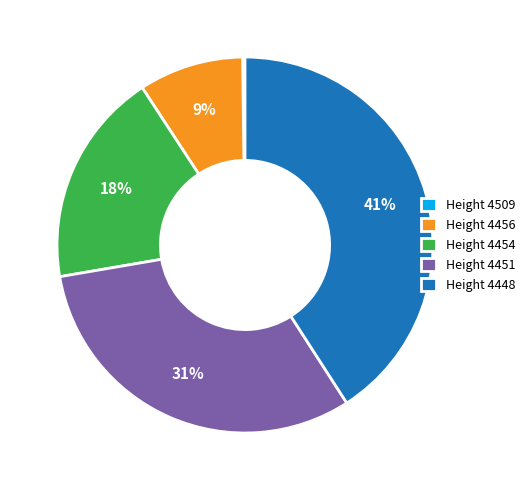

To the nearest percent, what is the average slice percentage?

20%